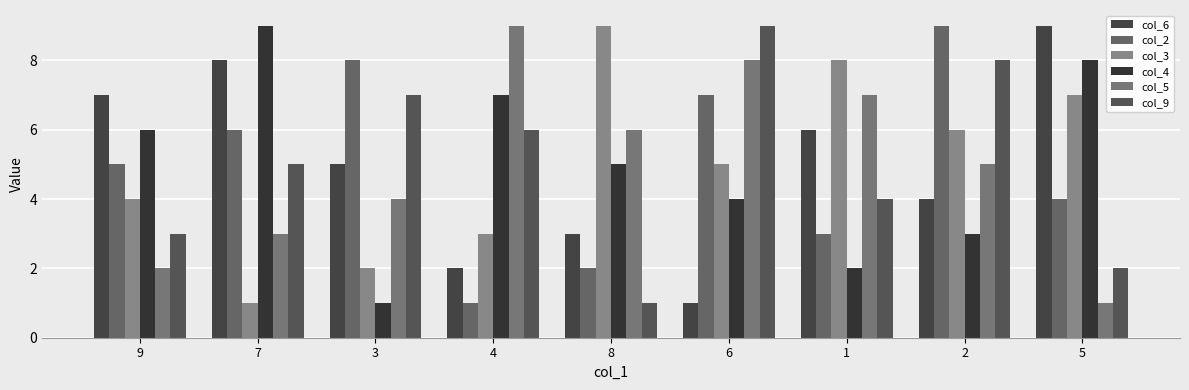

List the labels in order of col_3 value, largest first.

8, 1, 5, 2, 6, 9, 4, 3, 7